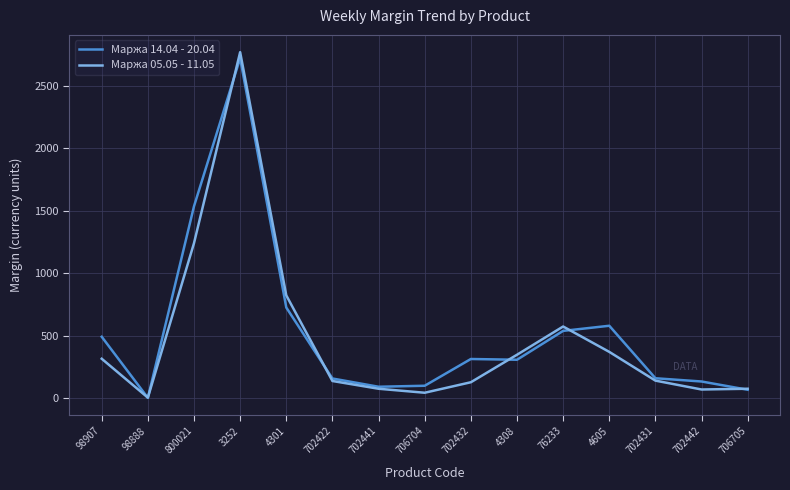

In Маржа 05.05 - 11.05, how many points are lower than both neighbors (excluding endpoints)?

3